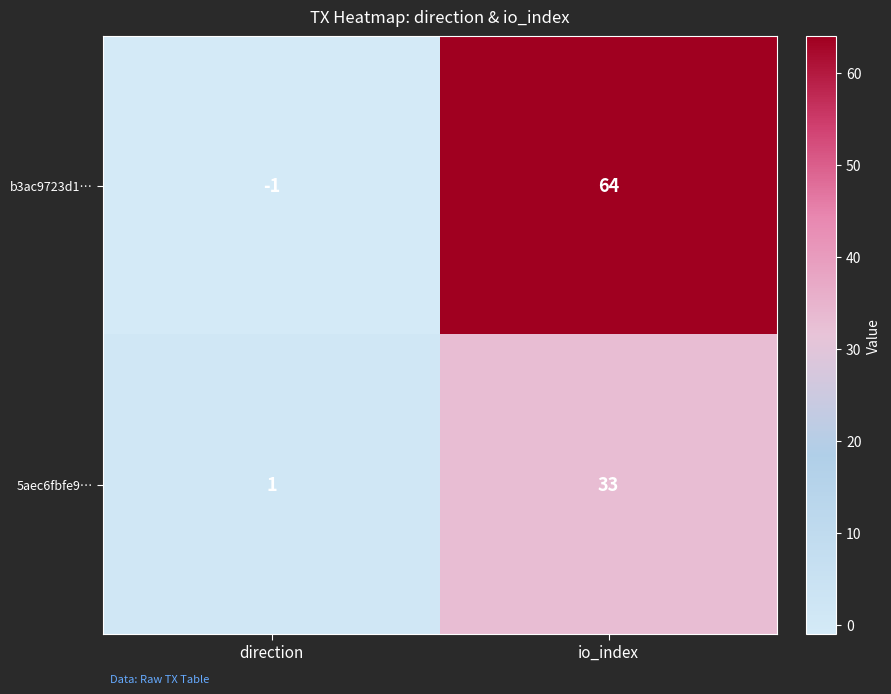

Is it true that b3ac9723d1… equals 115 at io_index?

False